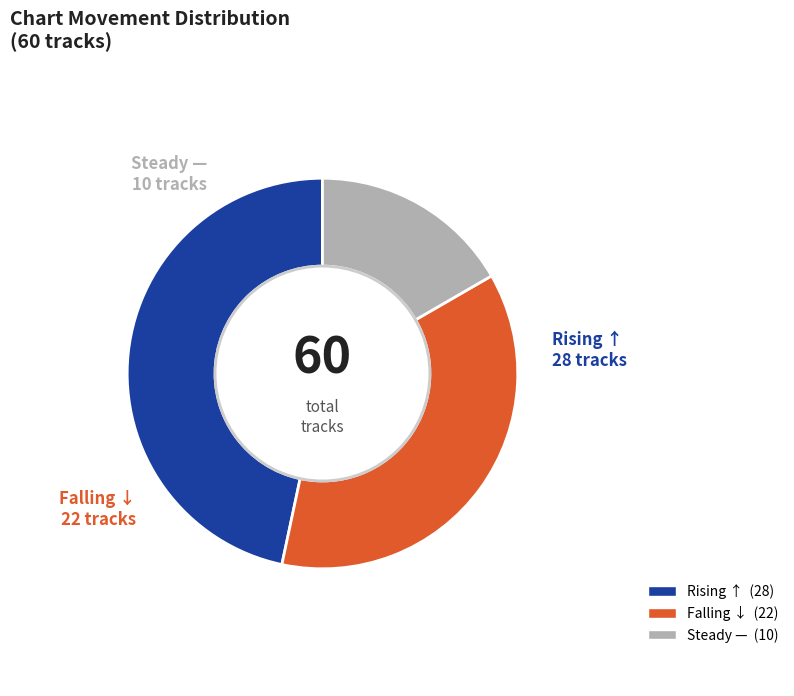

How many segments does this pie chart have?

3